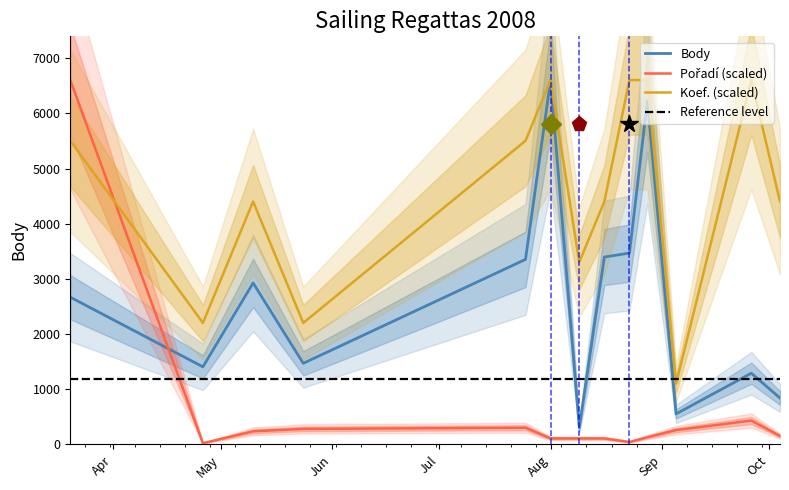

What is the minimum value shown in the chart?

21.6